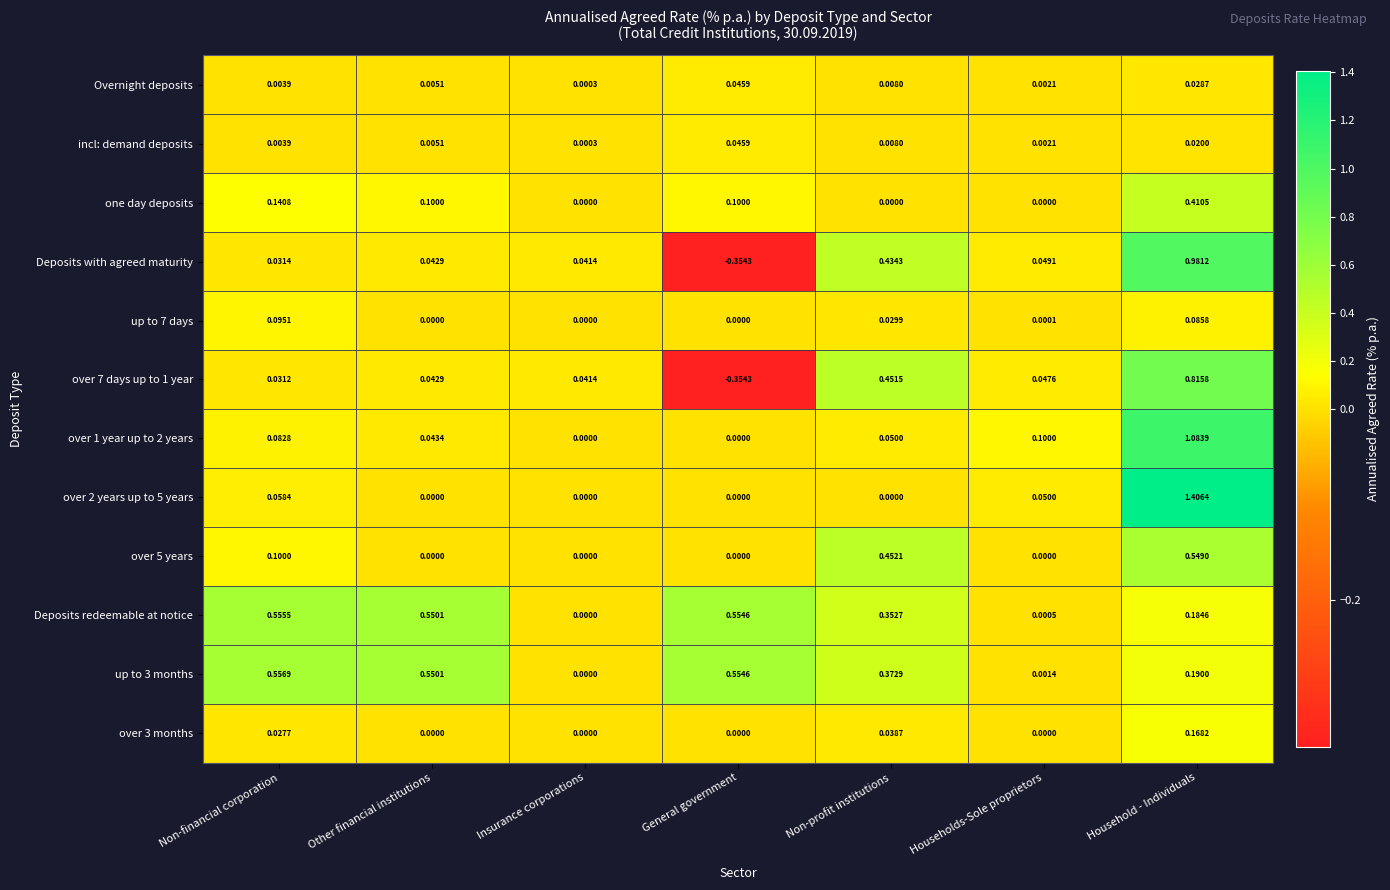

Rank the categories by Overnight deposits value from lowest to highest.

Insurance corporations, Households-Sole proprietors, Non-financial corporation, Other financial institutions, Non-profit institutions, Household - Individuals, General government